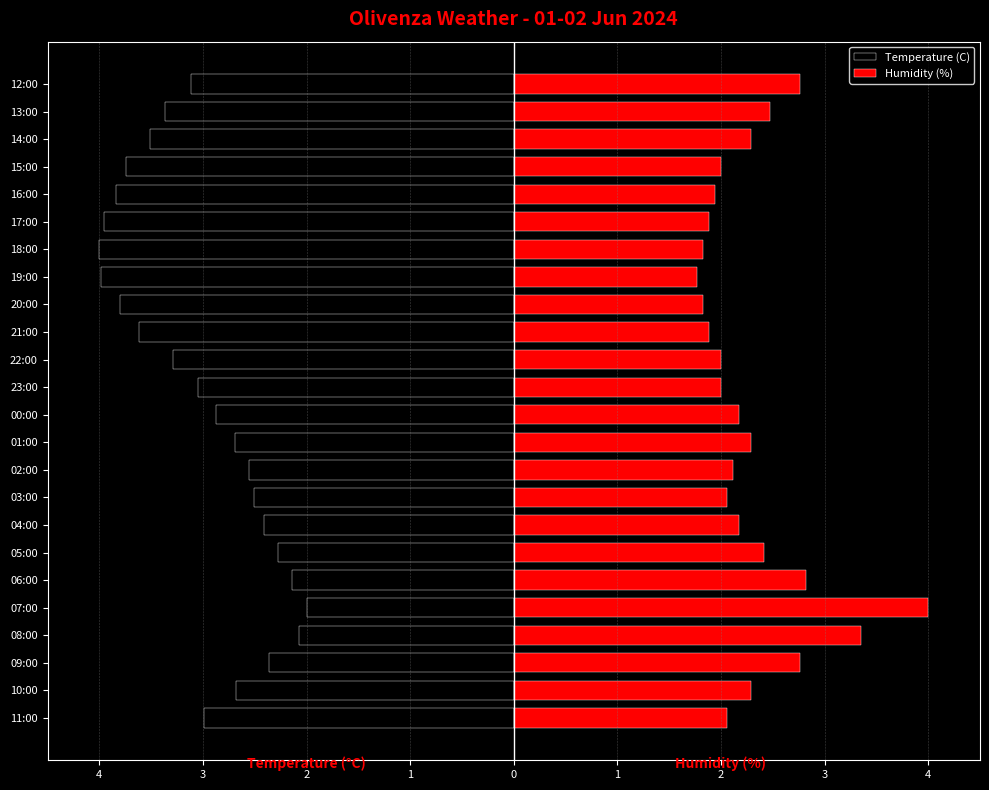

How many bars are there in total?

48